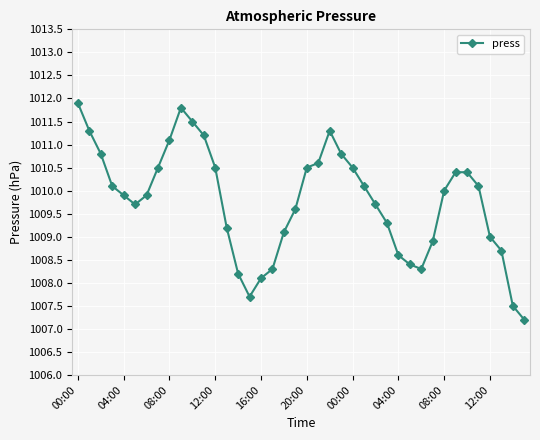

What is the sum of all values?

40390.7